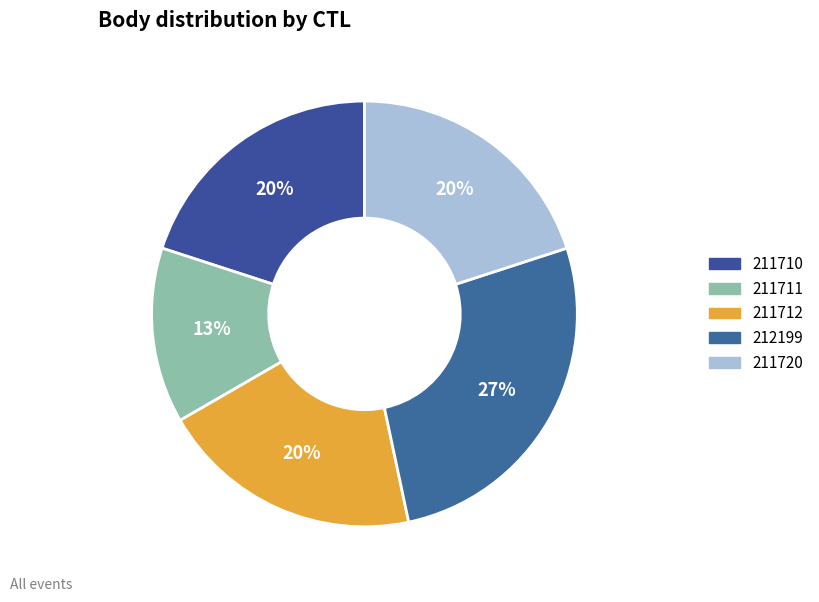

Does 211710 account for over 50% of the chart?

No